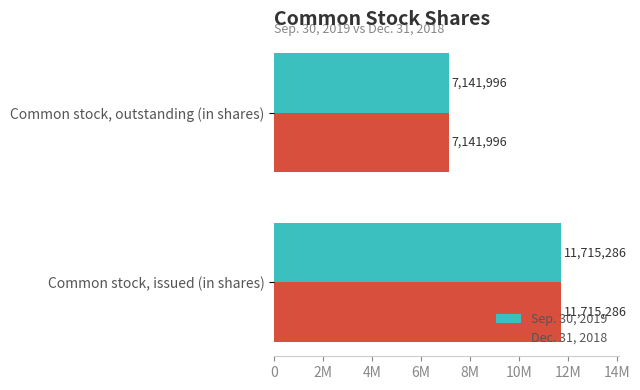

What is the average value of the Dec. 31, 2018 series?

9428641